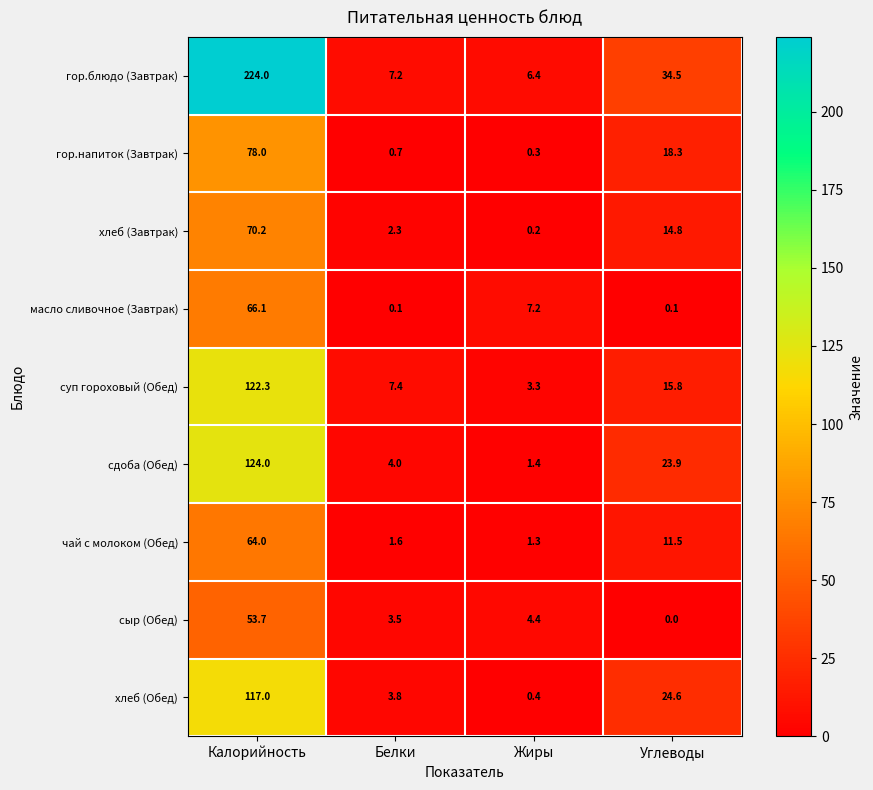

What is the total value across all series at Белки?

30.6